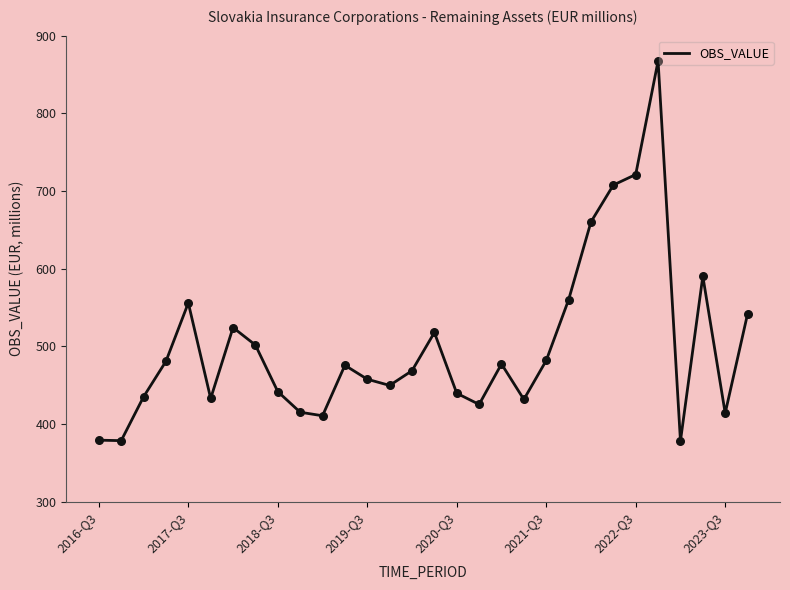

What is the greatest value displayed?

867.4